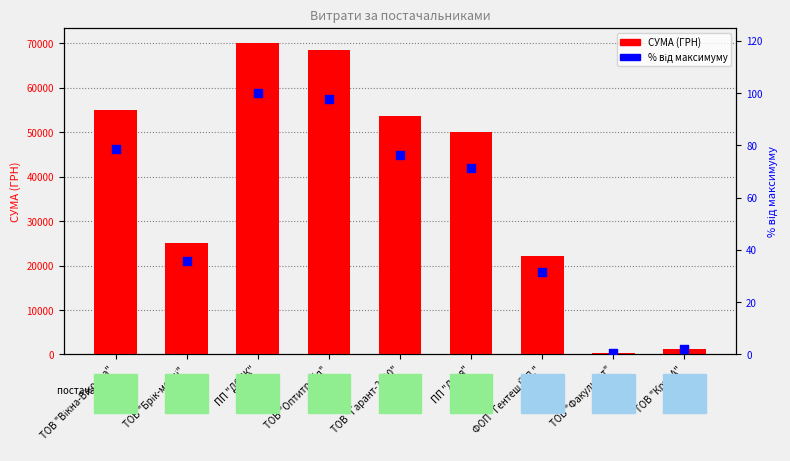

What are all the series names shown in the legend?

СУМА (ГРН), % від максимуму